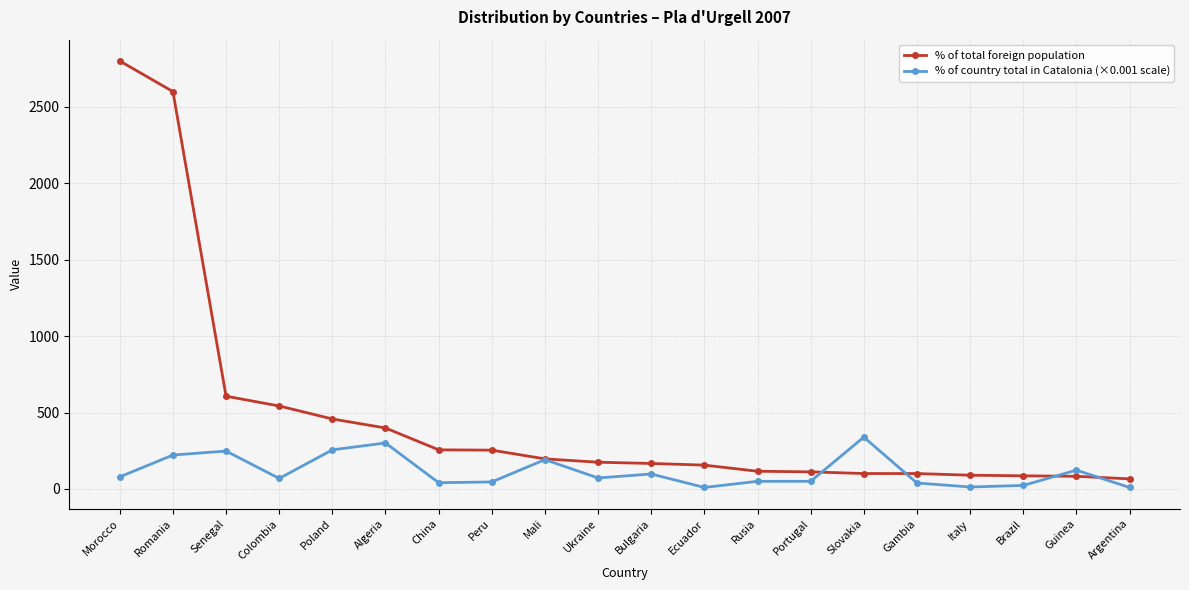

At how many categories does at least one series exceed 1908?

2